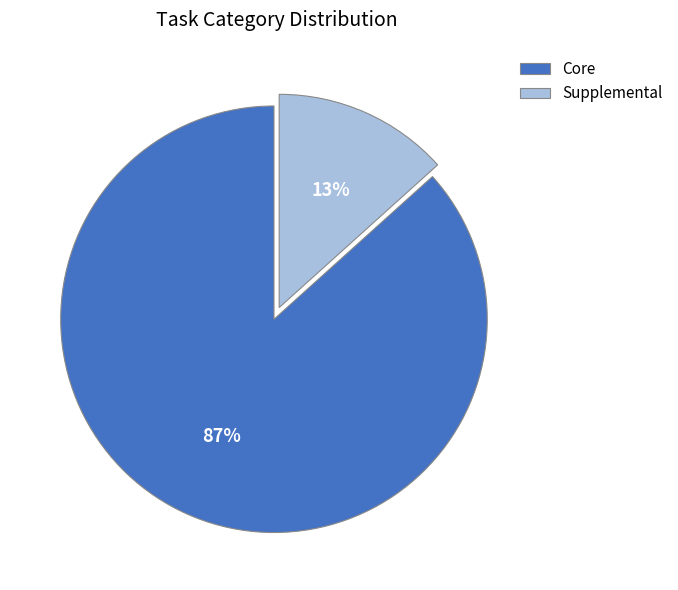

Count the number of slices in the pie.

2